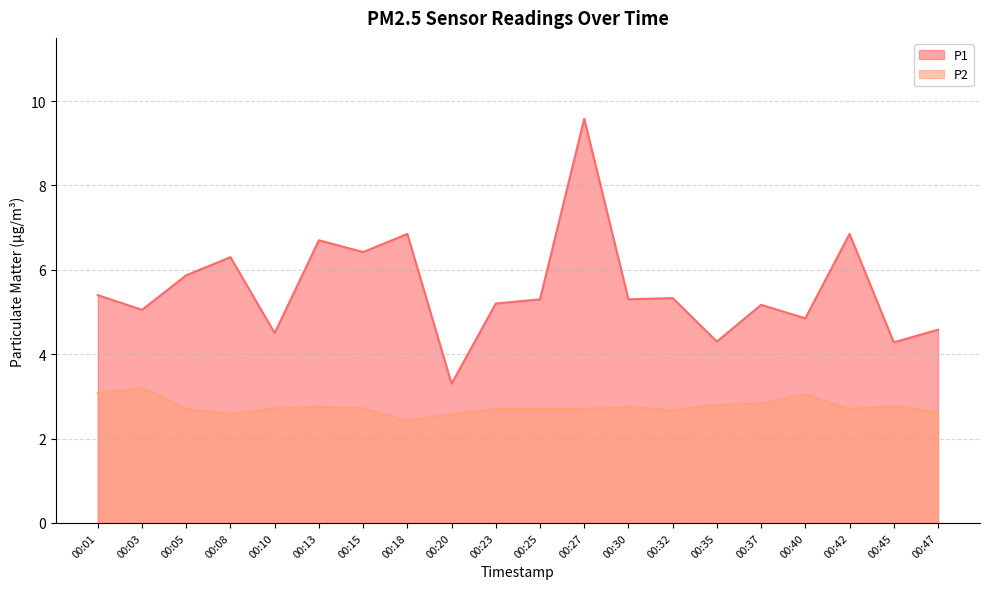

What is the value of the P1 point at the 3rd from the left?

5.9